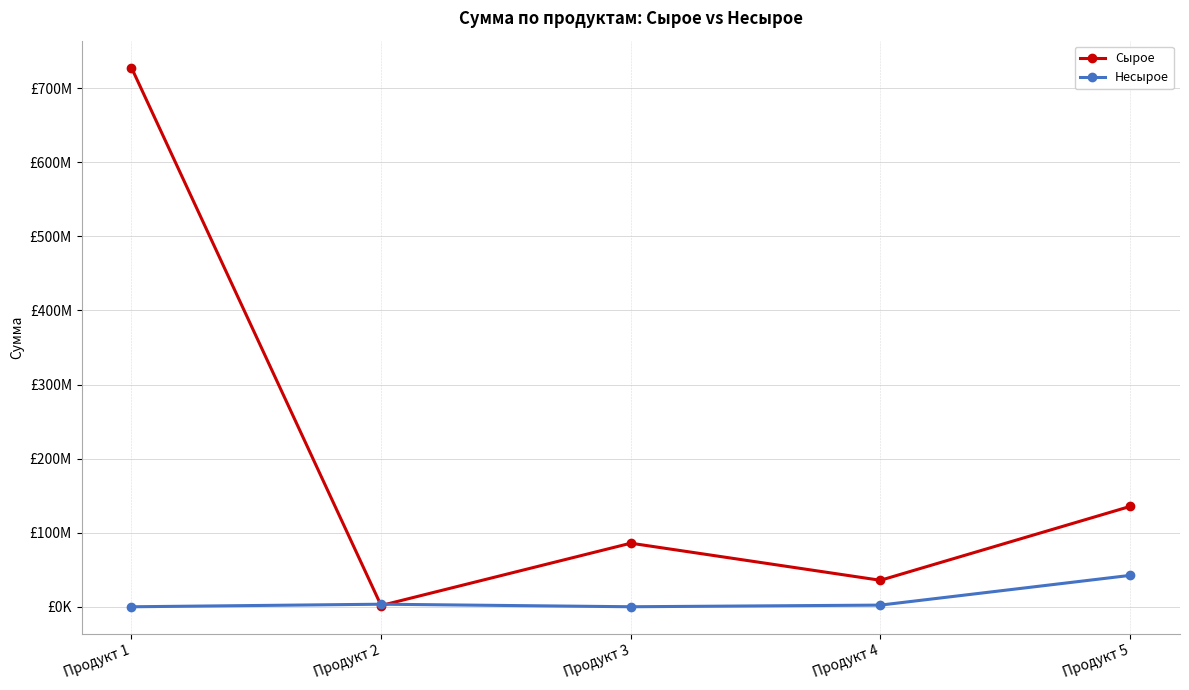

What are all the series names shown in the legend?

Сырое, Несырое